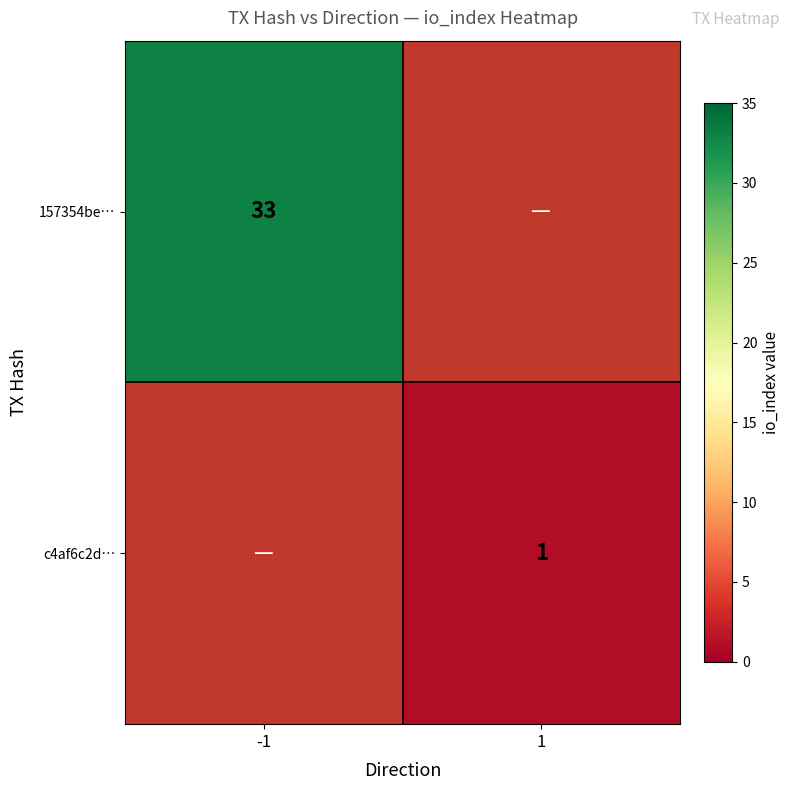

What is the minimum value shown in the chart?

1.0